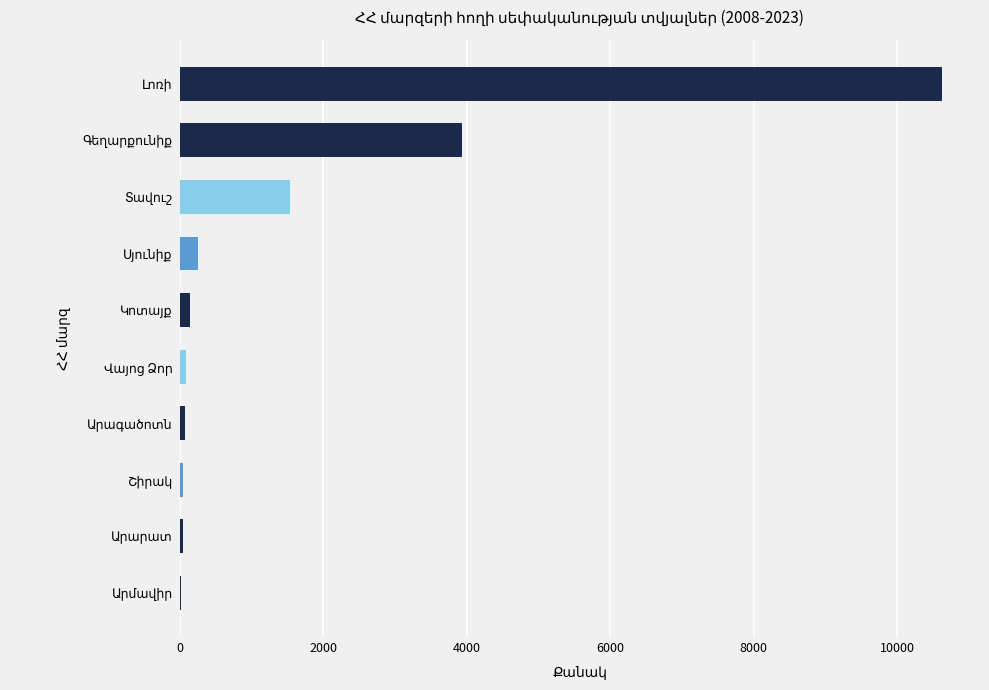

What is the sum of all values?

16766